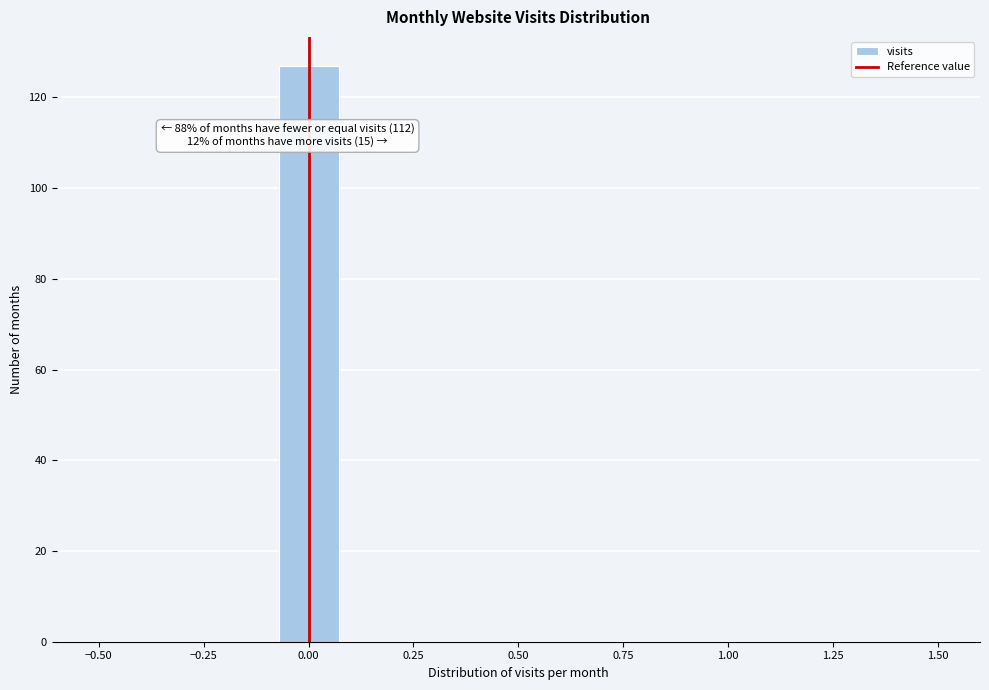

Around what value on the x-axis is the tallest bar? Give the approximate position of its centre, as read against the axis.

0.00